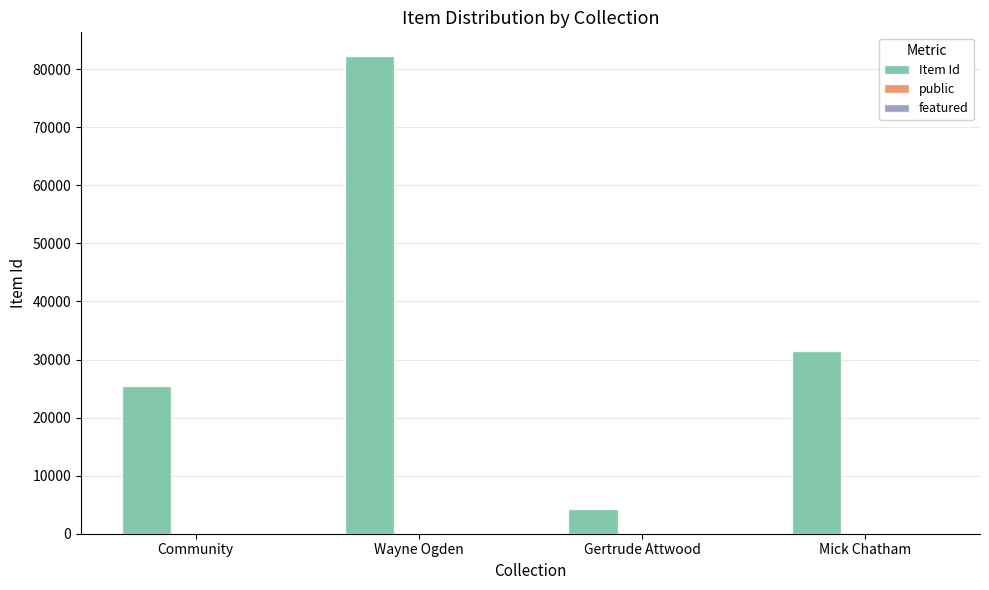

What is the total value across all series at Mick Chatham?

31537